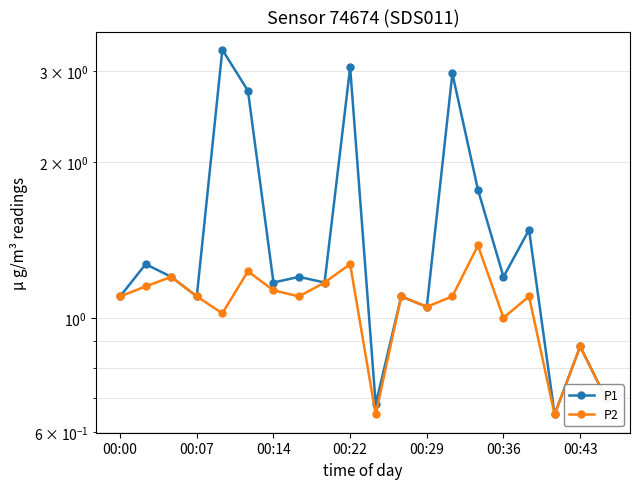

What is the difference between the maximum and minimum values in the P2 series?

0.7